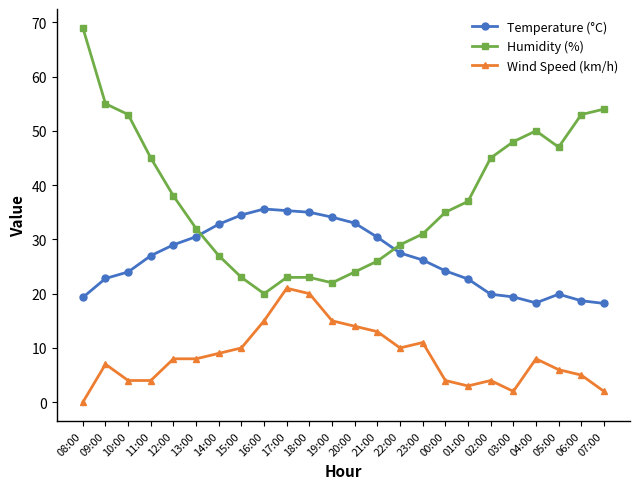

The value of Wind Speed (km/h) at 12:00 is 14.2. True or false?

False